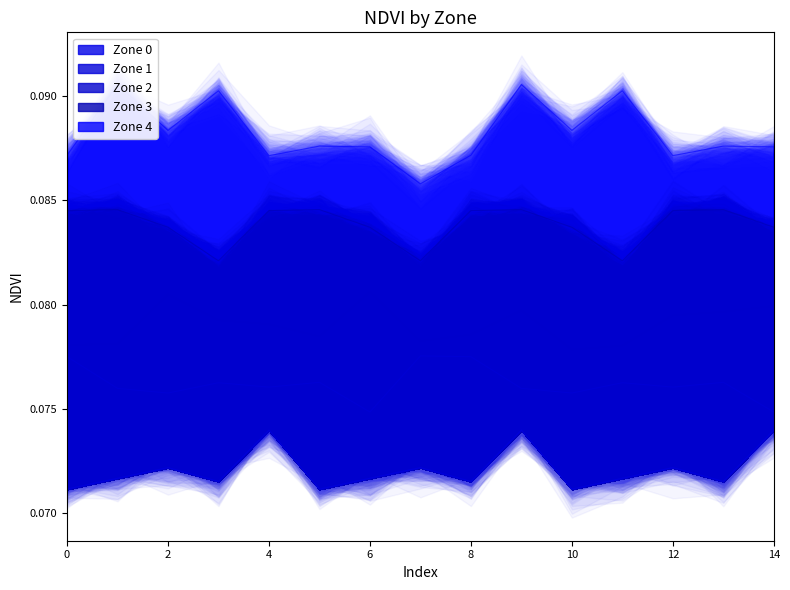

Which category has the highest value in the Zone 0 series?

4